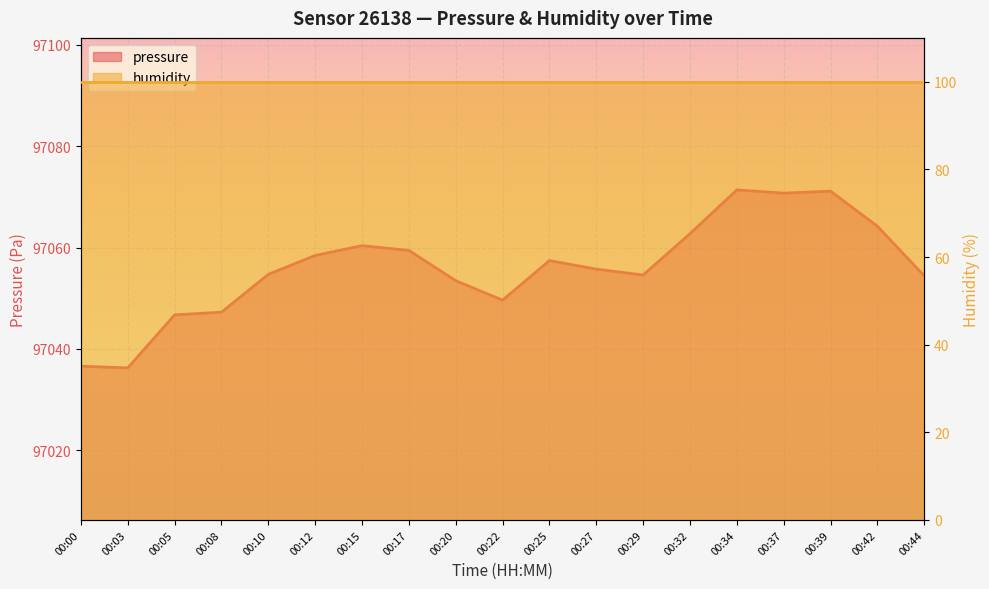

How many points are higher than both their immediate neighbors (excluding endpoints)?

4